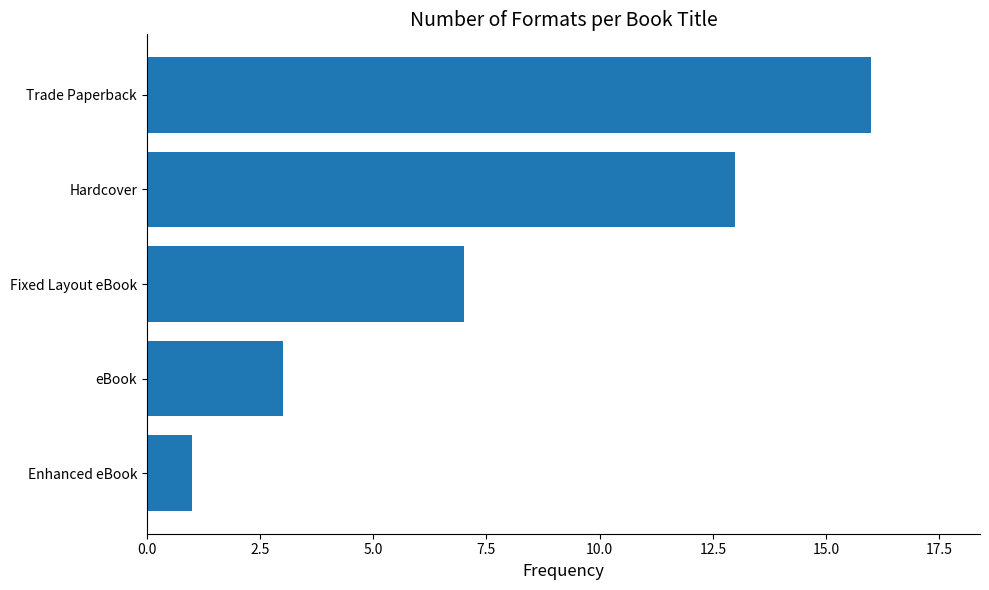

How many values are below 7?

2